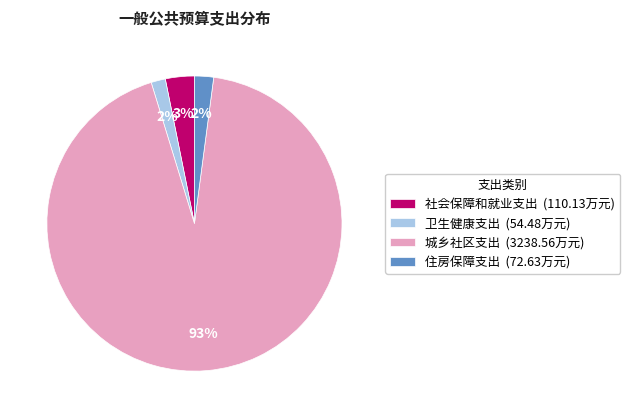

To the nearest percent, what is the difference between the 城乡社区支出 and 住房保障支出 slice percentages?

91%